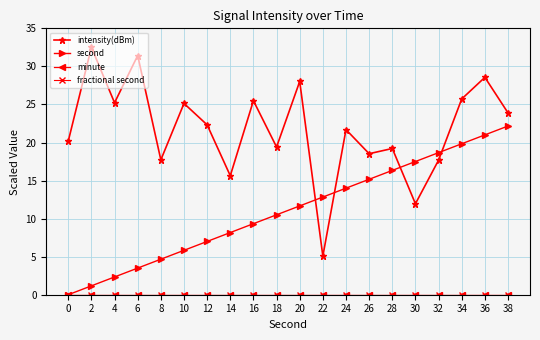

What is the spread (max minus min) of values at 14?

15.6